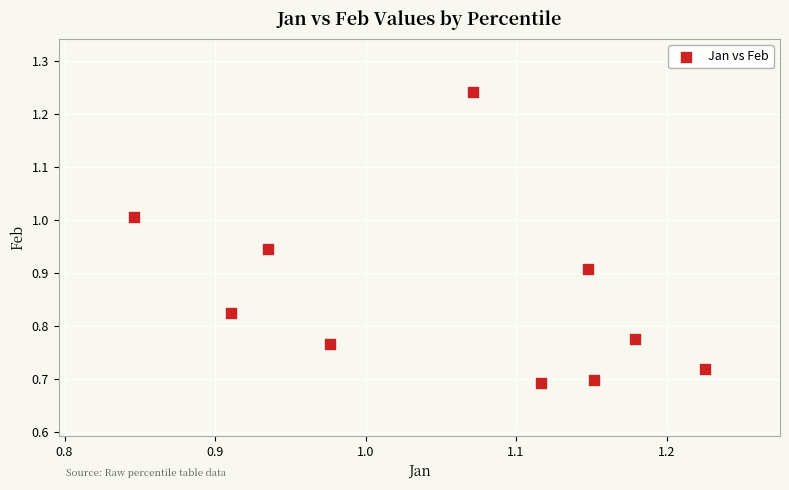

What is the range of X values (max minus min)?

0.4